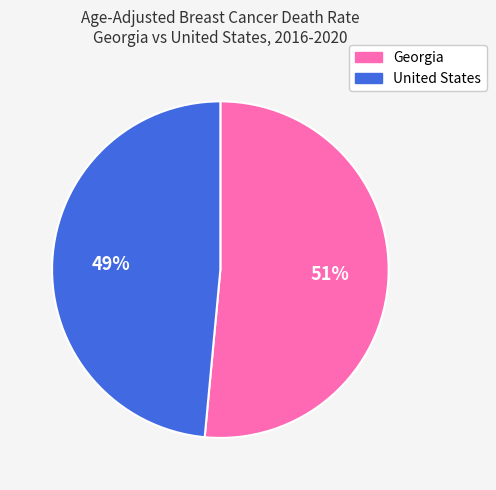

Does any single category account for the majority?

Yes